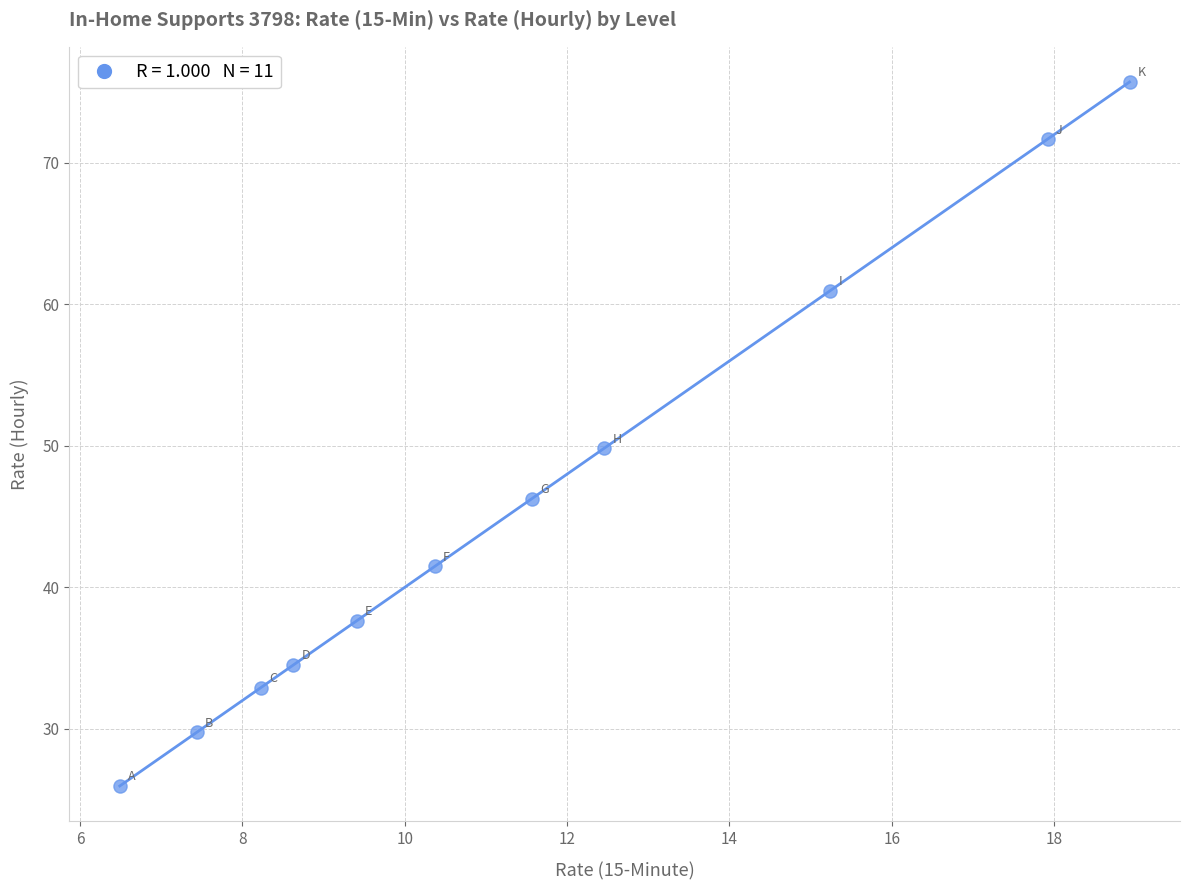

What is the average X value?

11.5